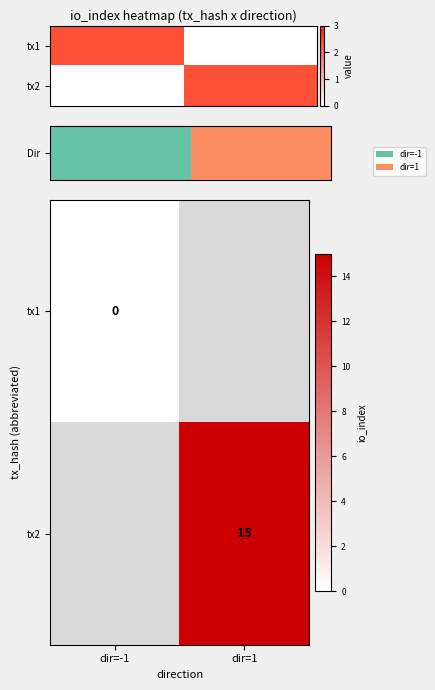

Which has a higher value, dir=-1 or dir=1?

dir=1